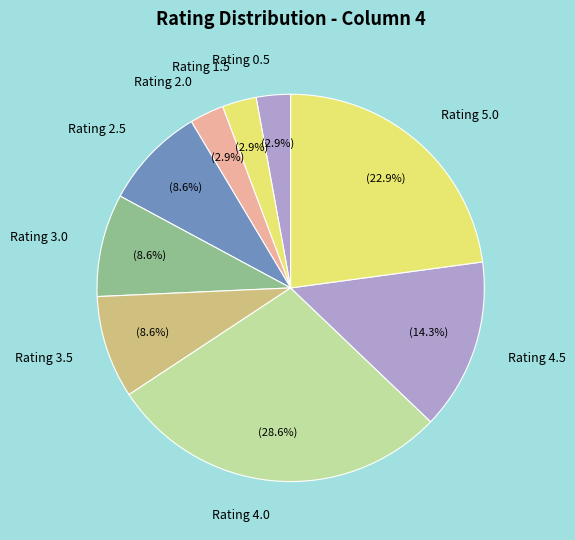

Which category has the biggest portion of the pie?

Rating 4.0